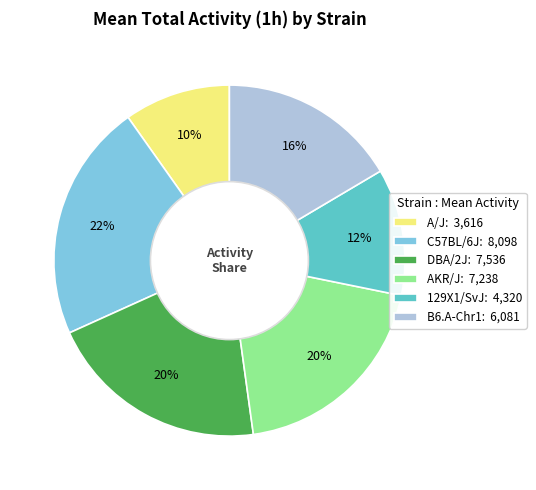

To the nearest percent, what portion does B6.A-Chr1 represent?

16%